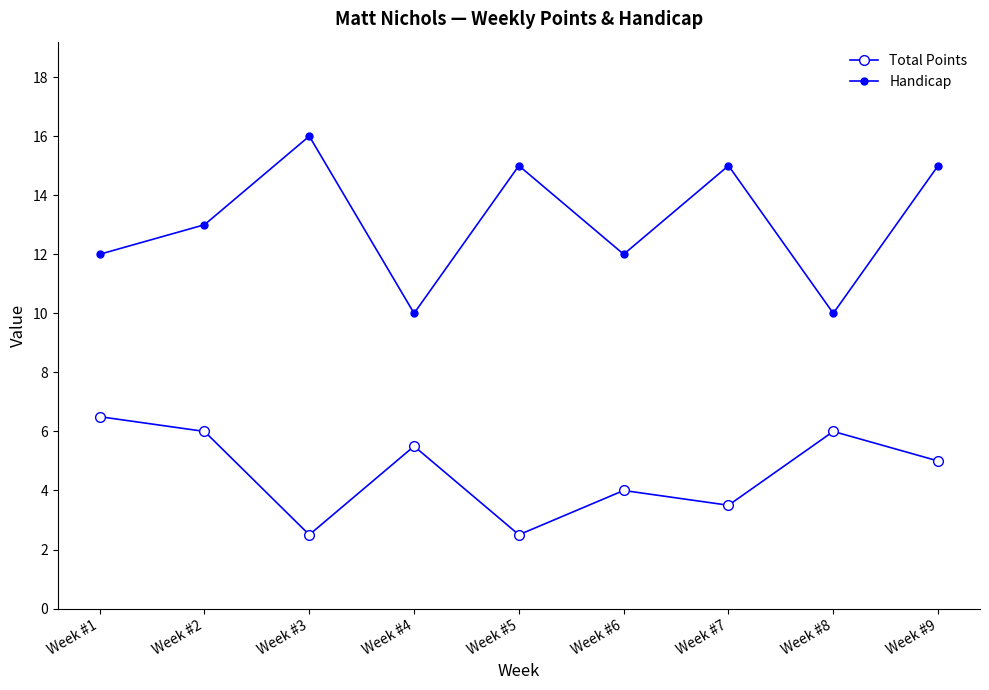

Is the value of Total Points at Week #6 greater than the value of Handicap at Week #2?

No